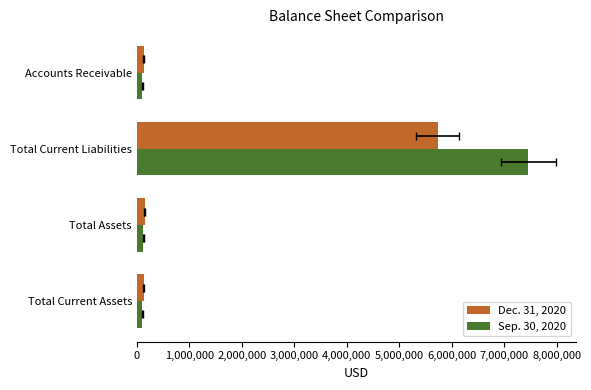

What is the sum of all Sep. 30, 2020 values?

7787788